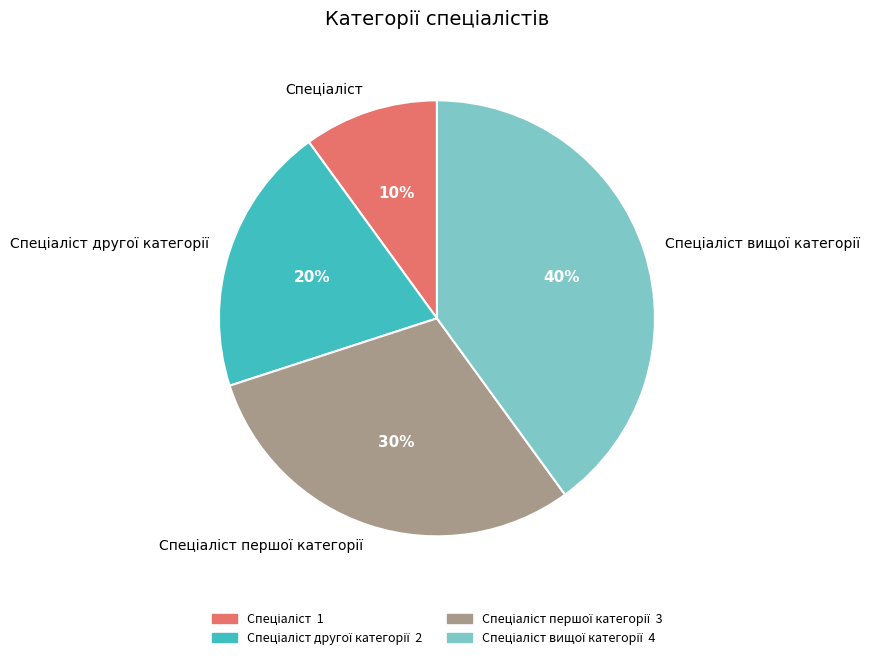

To the nearest percent, what is the average slice percentage?

25%